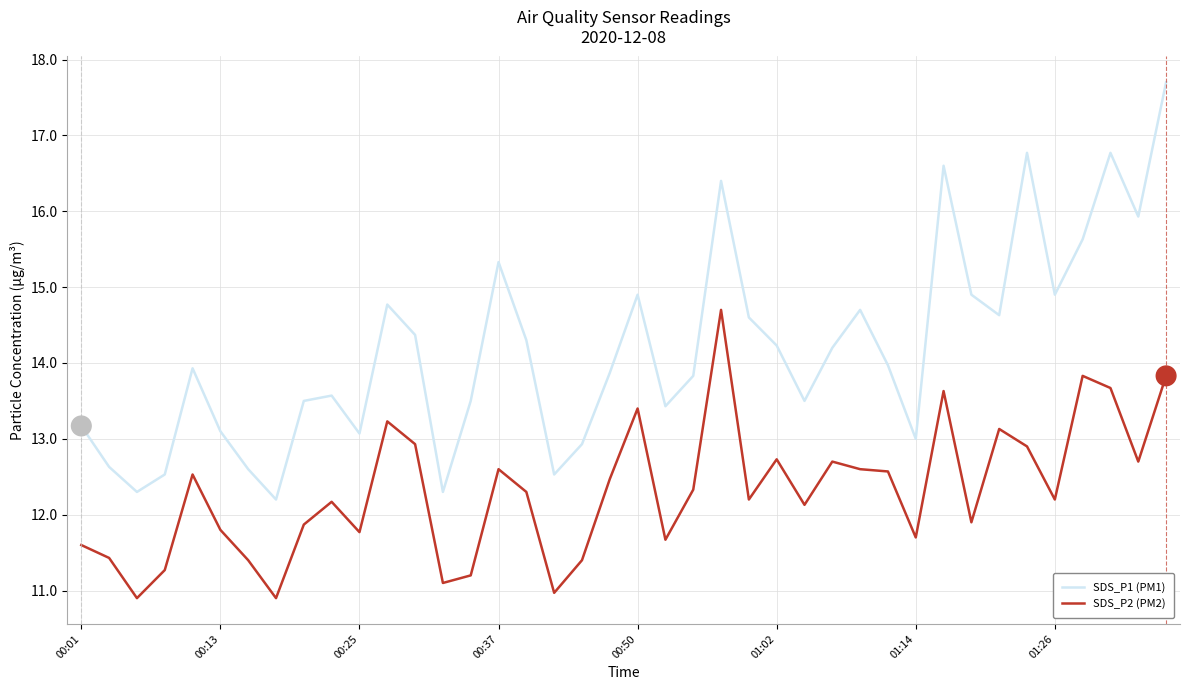

What is the smallest value displayed?

10.9